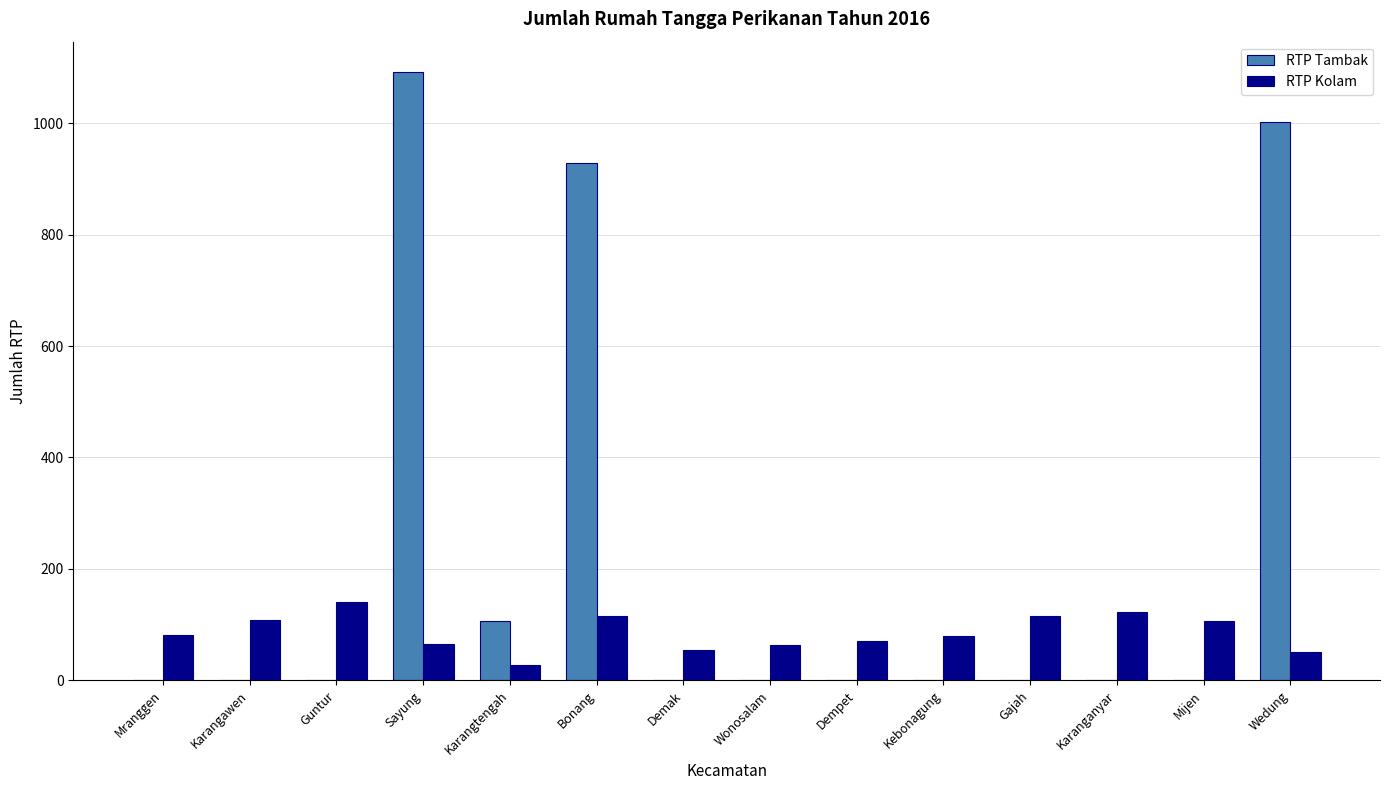

Which series has the largest total across all categories?

RTP Tambak